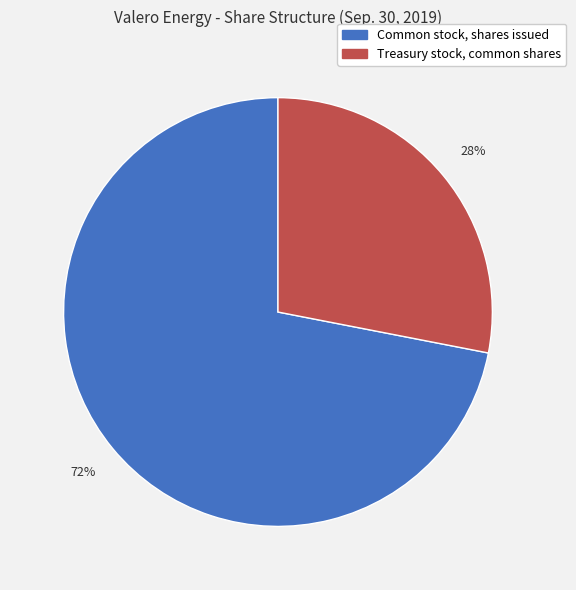

Count the number of slices in the pie.

2